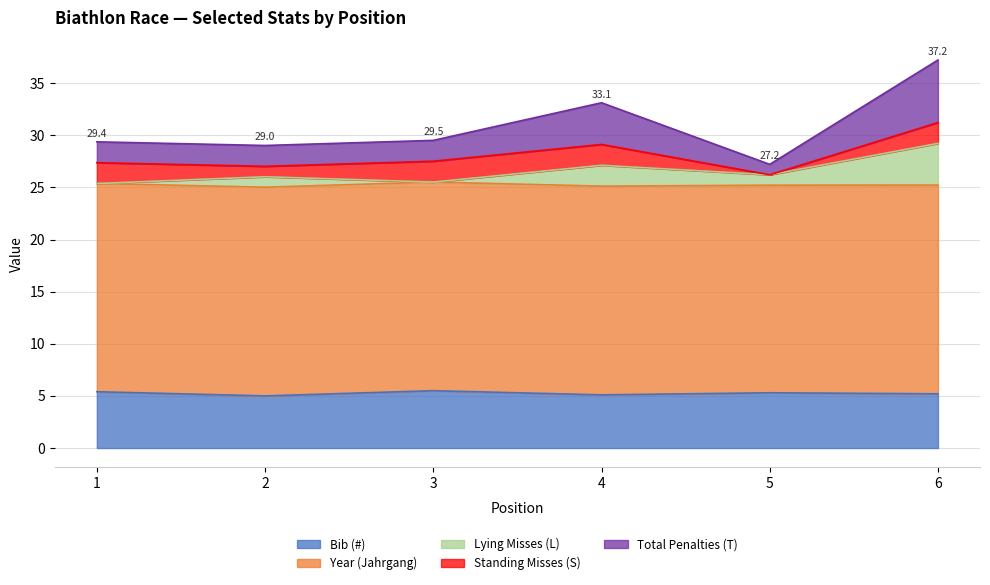

Count the Bib (#) values in the range 5 to 6.

6